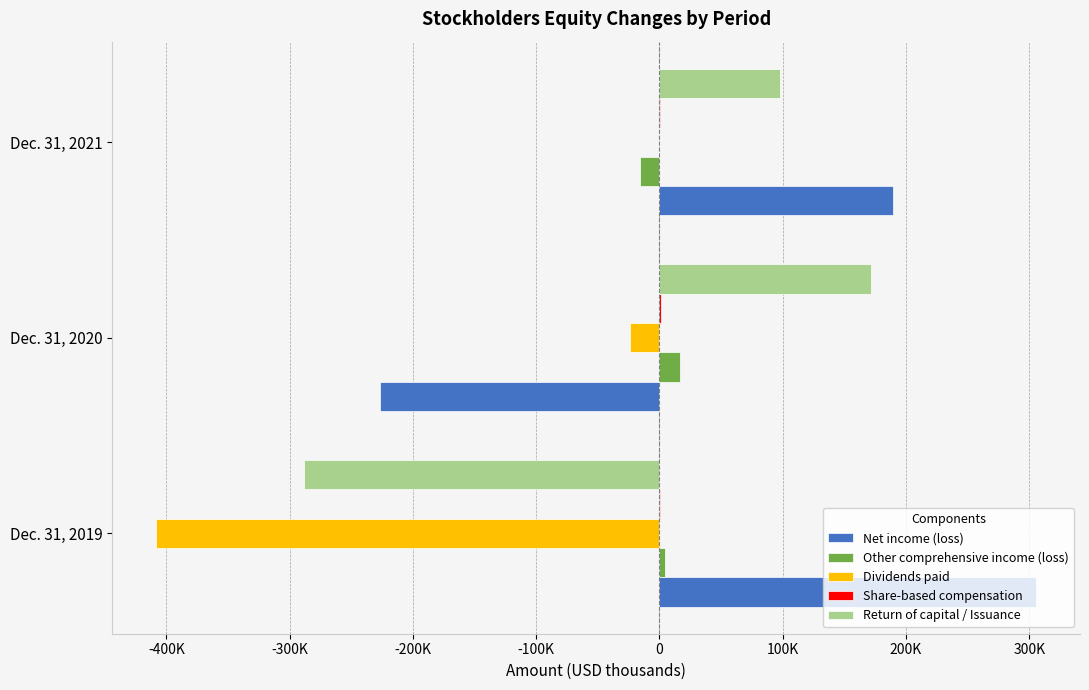

How many bars are there in each group?

5